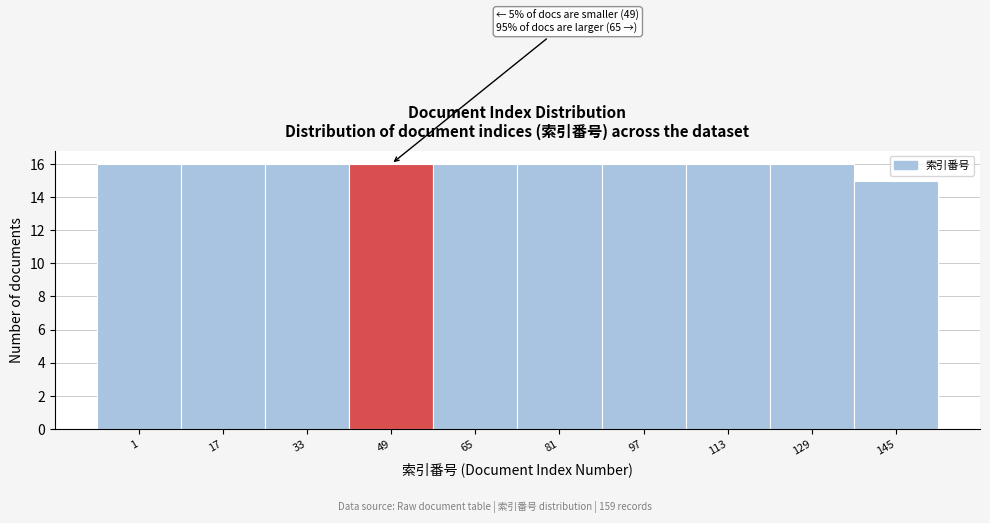

Reading left to right, extract all data points from this chart.

1=16	17=16	33=16	49=16	65=16	81=16	97=16	113=16	129=16	145=15